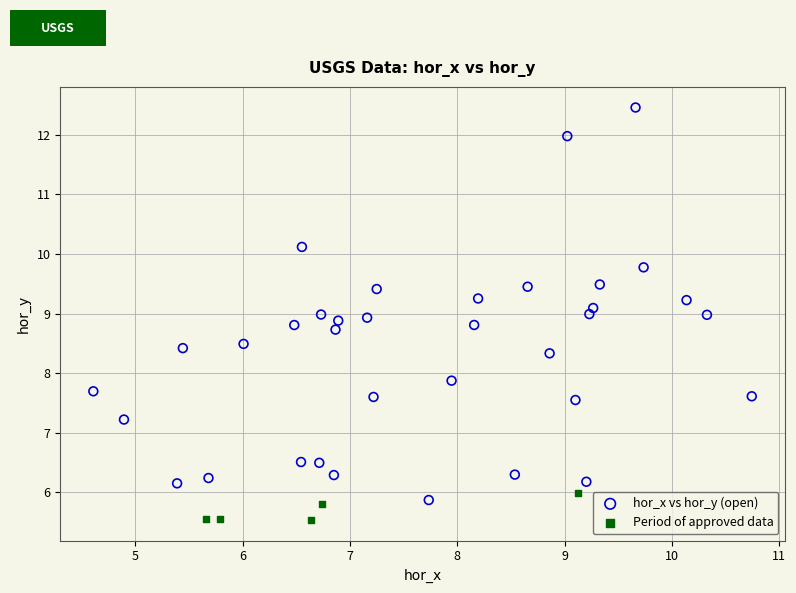

Which series reaches the minimum Y coordinate?

Period of approved data